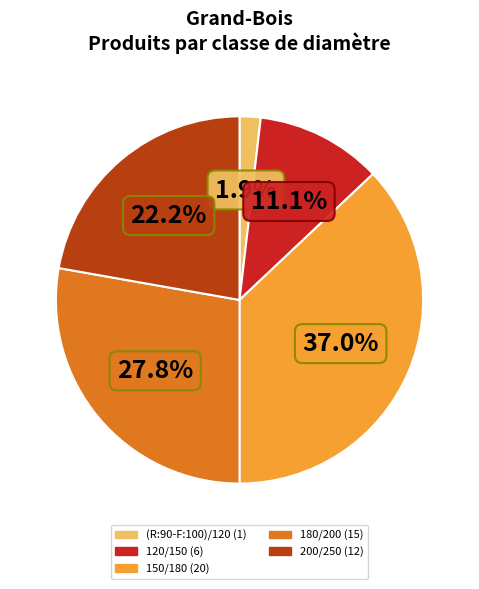

Which slice is the largest?

150/180